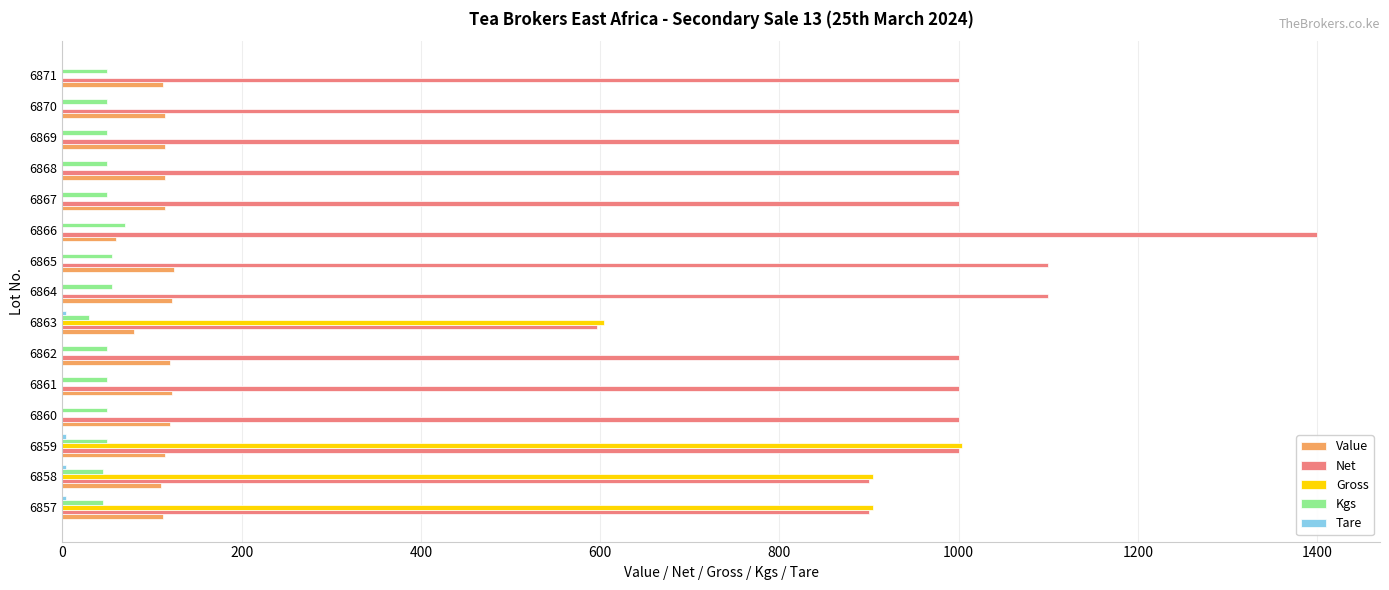

Is it true that Net equals 900 at 6857?

True